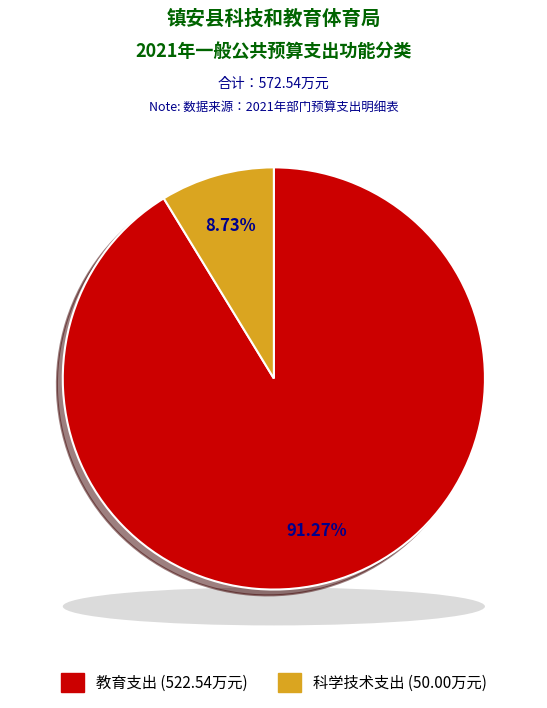

Rank the categories by value from highest to lowest.

教育支出, 科学技术支出